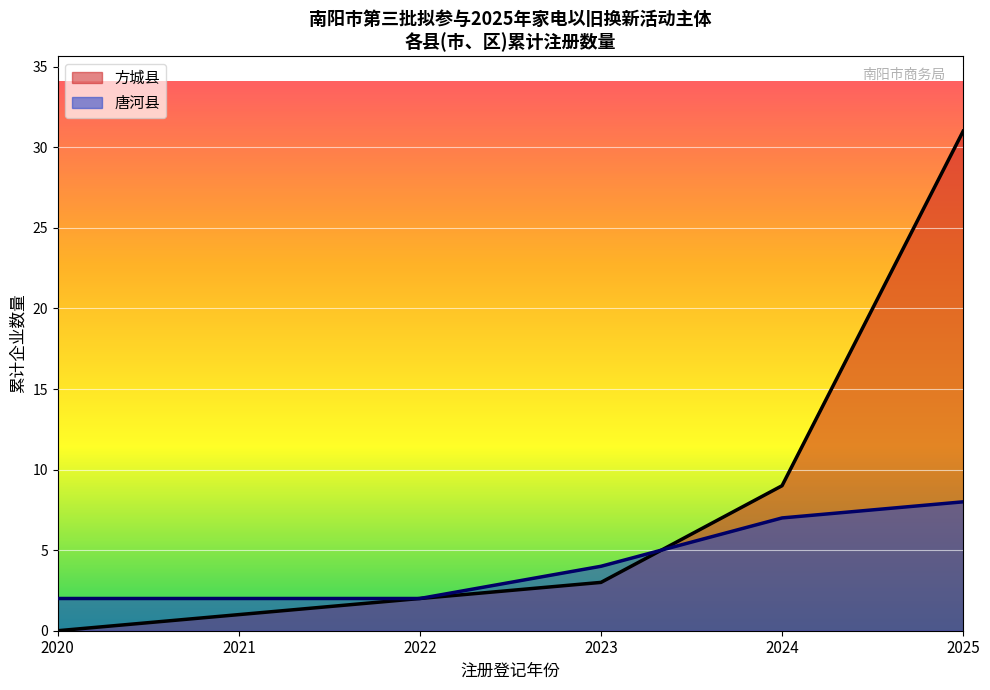

True or false: 唐河县 and 方城县 cross at least once.

True